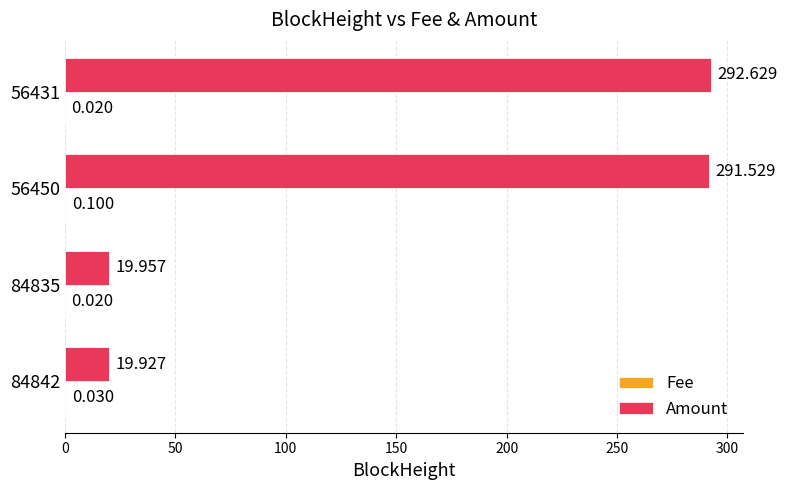

Between 56450 and 56431, which series saw the biggest shift?

Amount